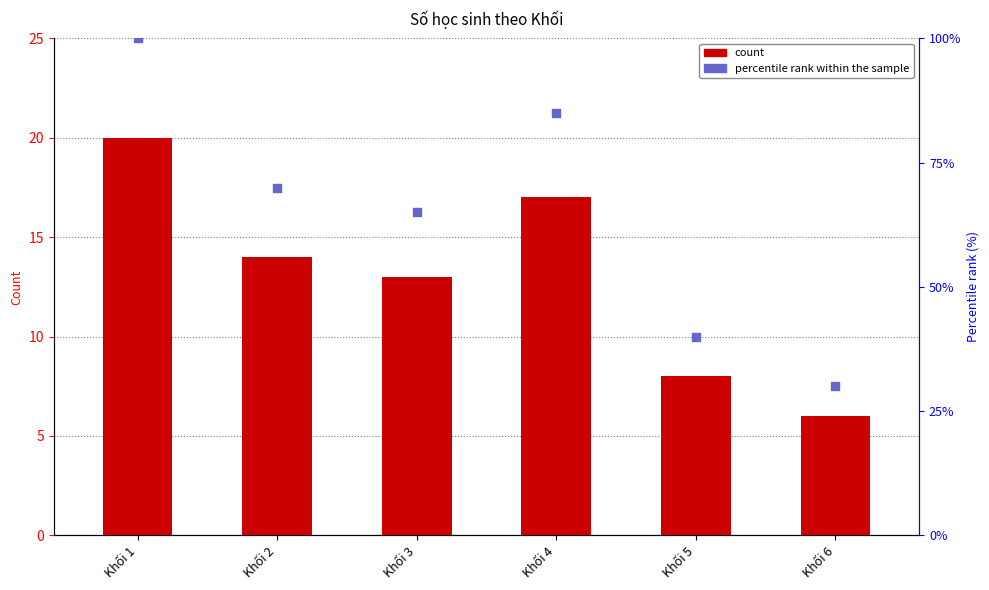

Which series reaches the maximum Y coordinate?

percentile rank within the sample